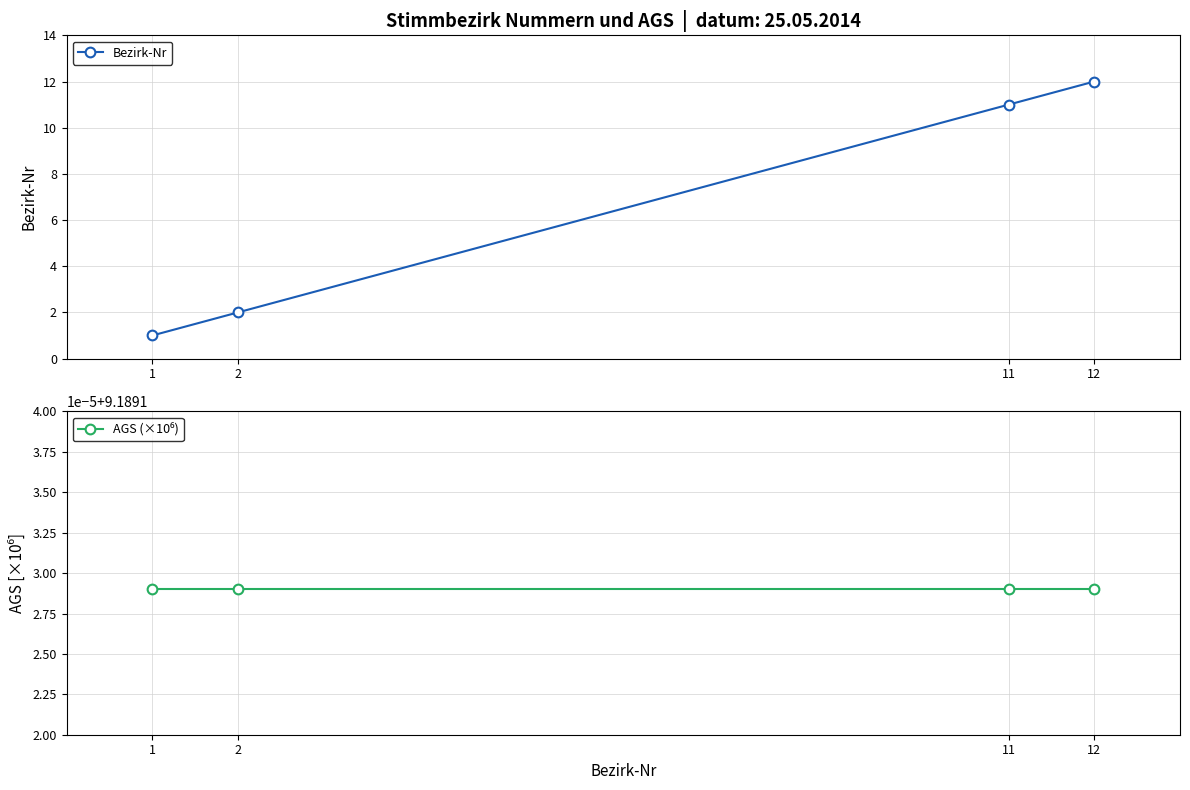

After their last crossing, which series has the higher values: Bezirk-Nr or AGS (×10⁶)?

Bezirk-Nr